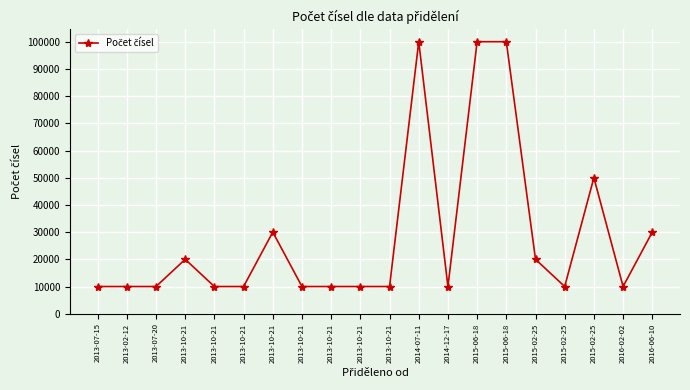

Rank the categories by value from highest to lowest.

2014-07-11, 2015-06-18, 2015-06-18, 2015-02-25, 2013-10-21, 2016-06-10, 2013-10-21, 2015-02-25, 2013-07-15, 2013-02-12, 2013-07-20, 2013-10-21, 2013-10-21, 2013-10-21, 2013-10-21, 2013-10-21, 2013-10-21, 2014-12-17, 2015-02-25, 2016-02-02